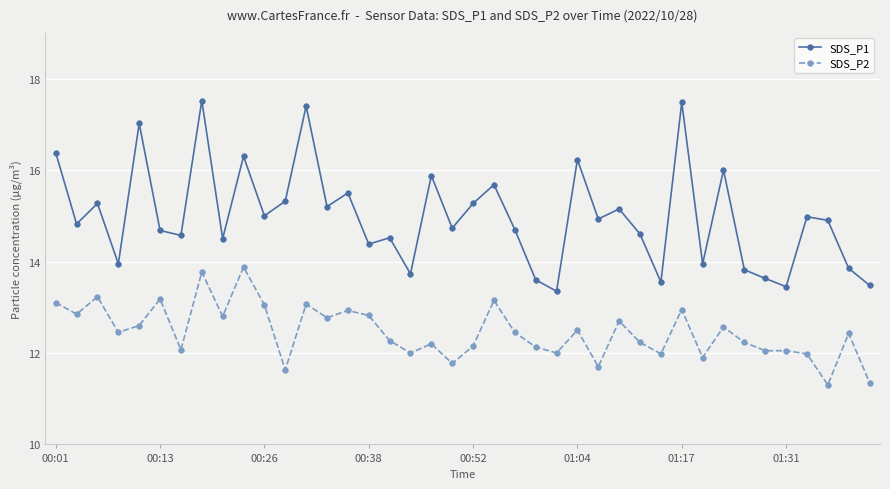

List the series in order of their peak value, lowest first.

SDS_P2, SDS_P1